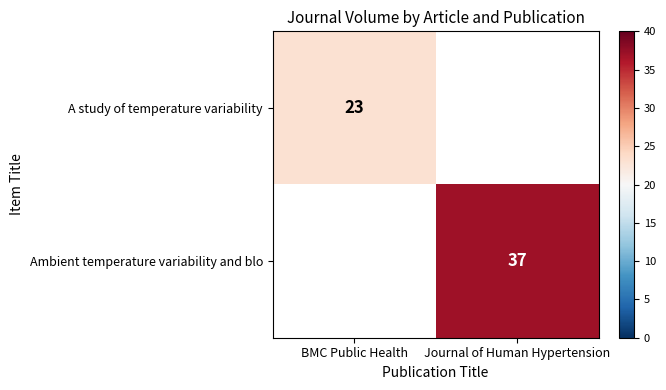

True or false: Ambient temperature variability and blo has a value of 59.1 at Journal of Human Hypertension.

False